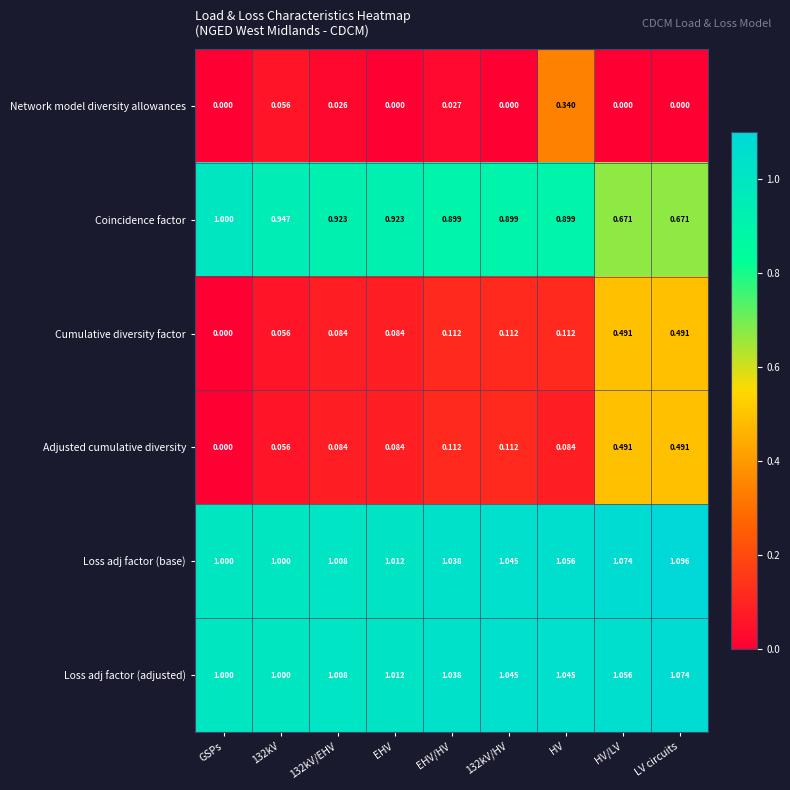

At which category does the chart reach its peak across all series?

LV circuits